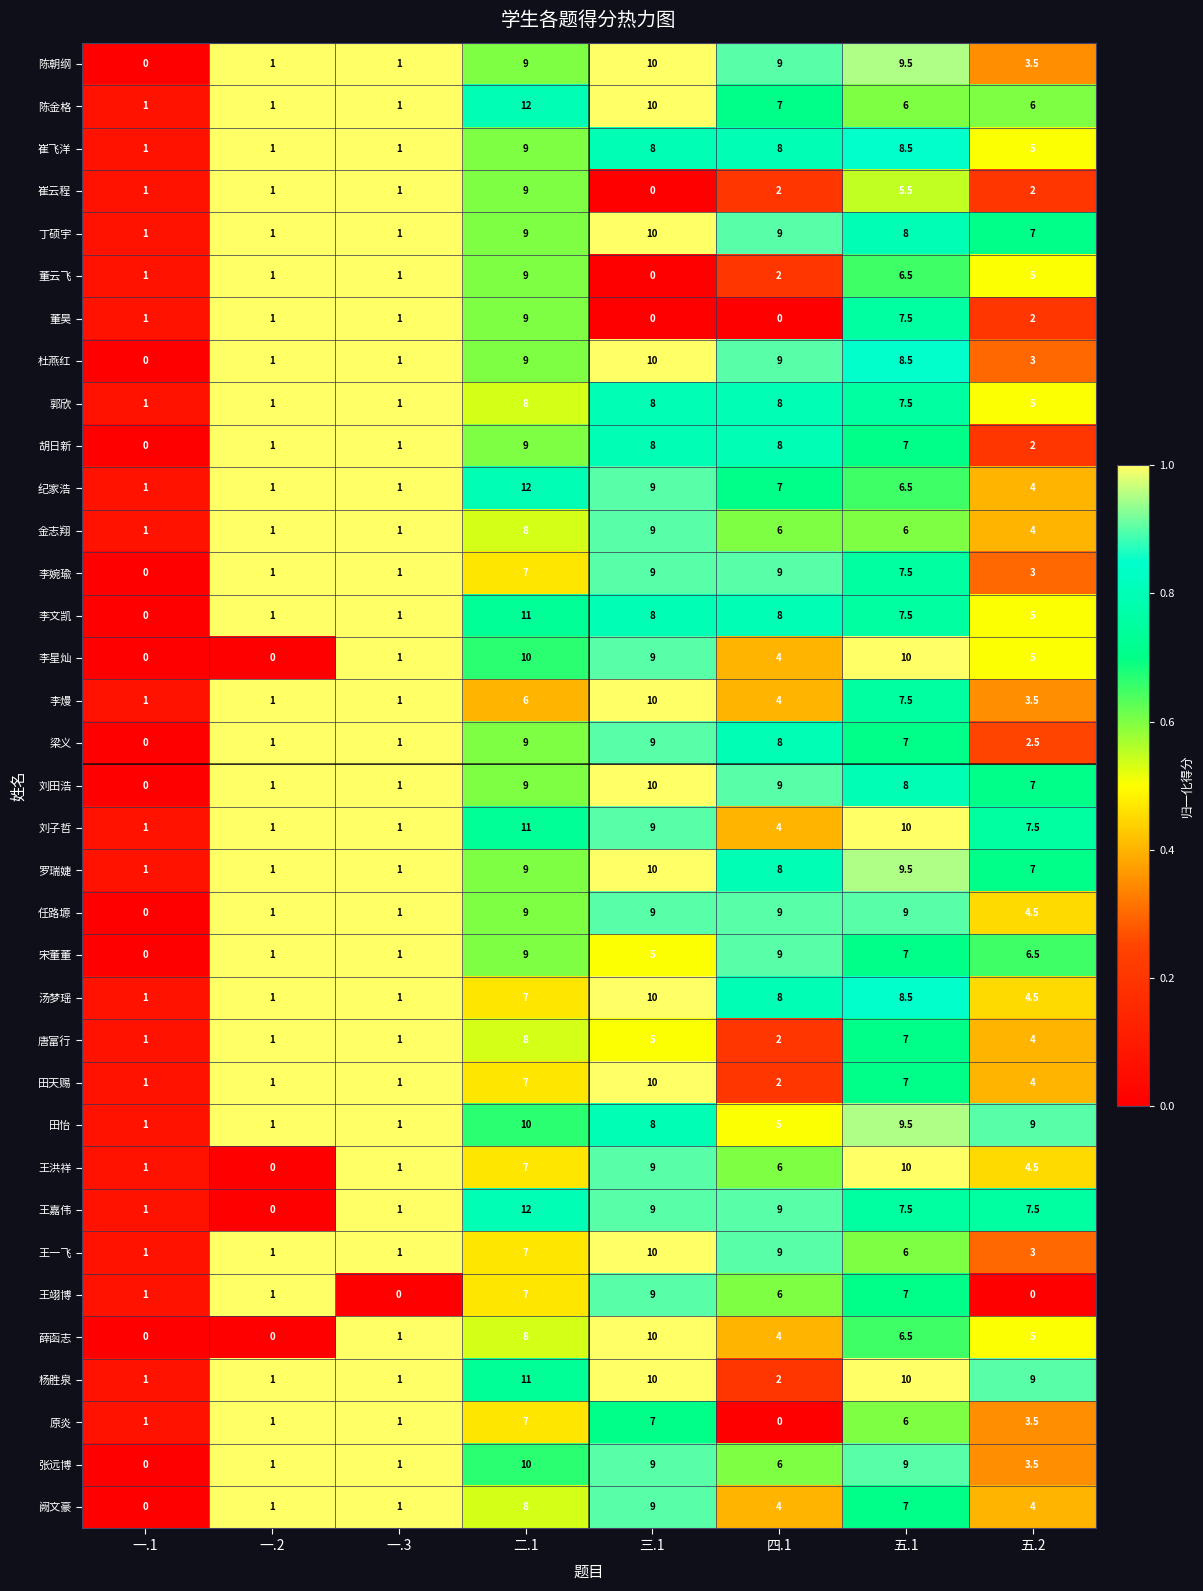

Which category has the highest value across all series?

二.1